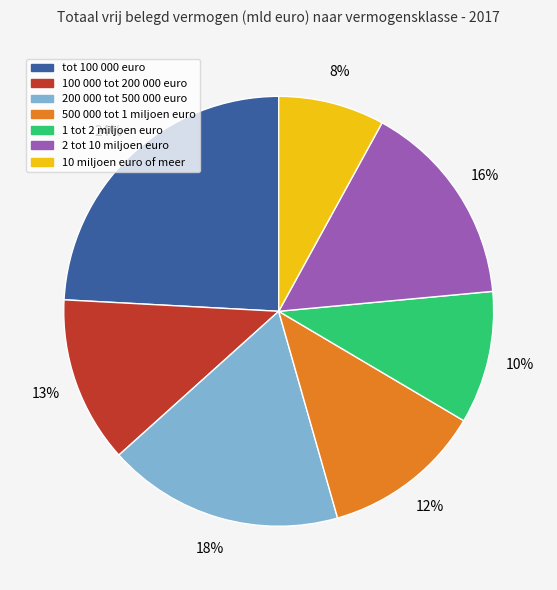

Approximately how many times larger is the value at 10 miljoen euro of meer compared to 2 tot 10 miljoen euro?

0.5